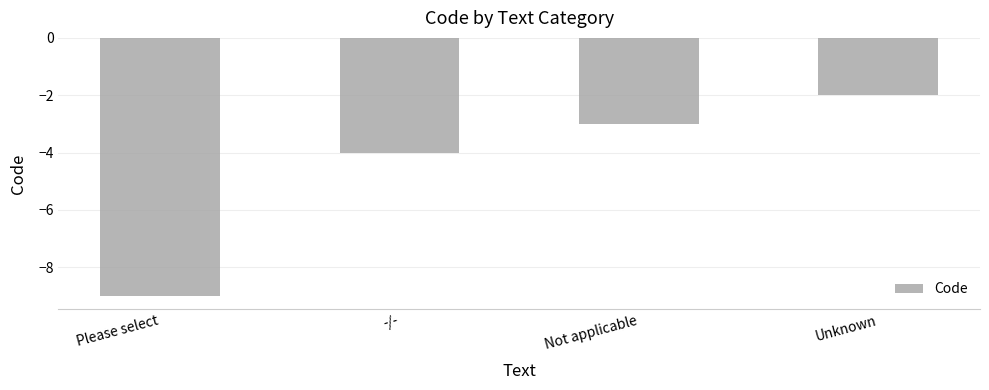

The chart shows a value of -3 at Not applicable. True or false?

True